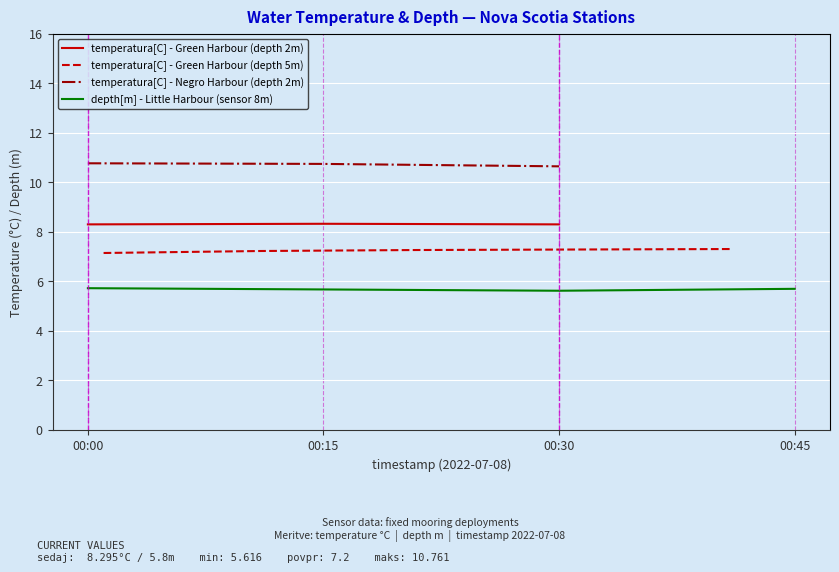

What is the lowest value of the temperatura[C] - Negro Harbour (depth 2m) series?

10.6